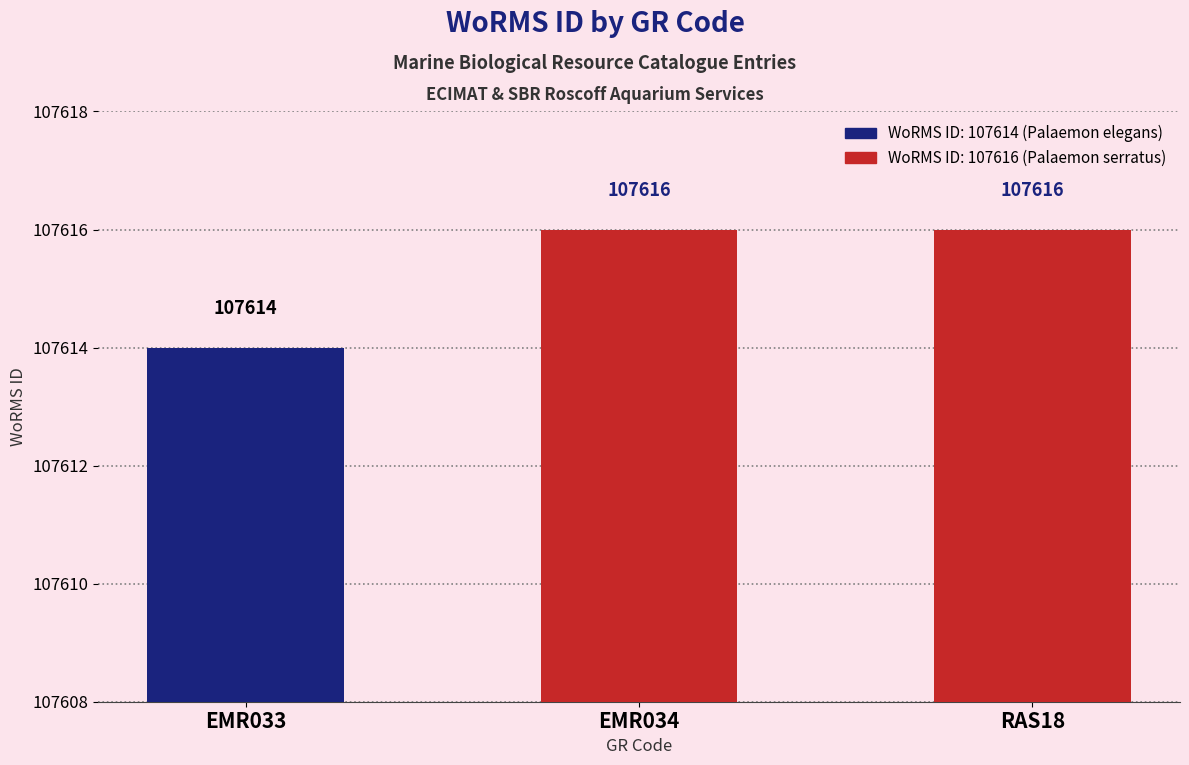

How many values are between 107614 and 107616?

3